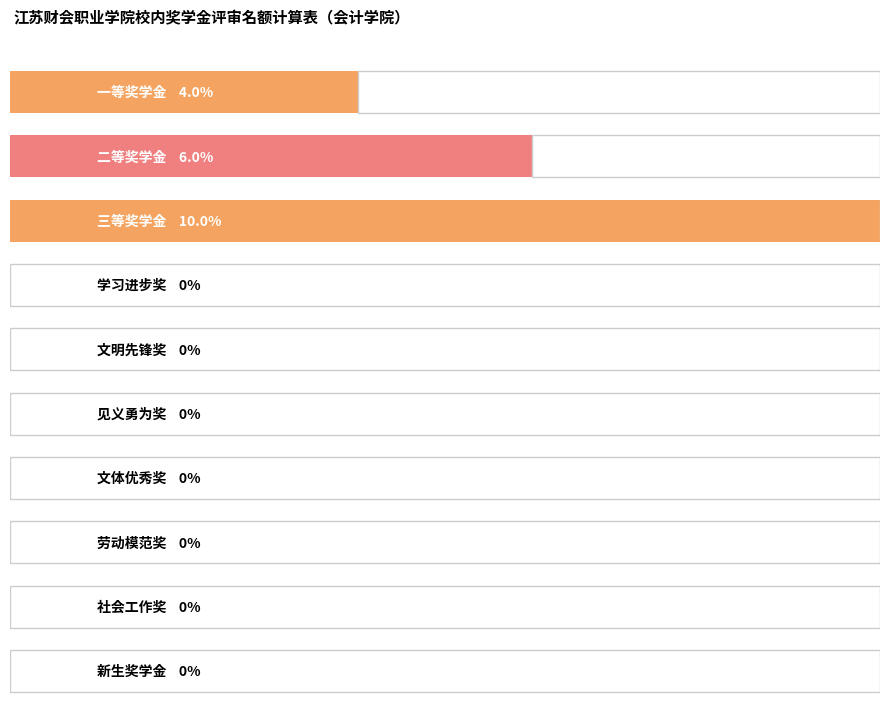

Rank the categories by value from highest to lowest.

三等奖学金, 二等奖学金, 一等奖学金, 学习进步奖, 文明先锋奖, 见义勇为奖, 文体优秀奖, 劳动模范奖, 社会工作奖, 新生奖学金